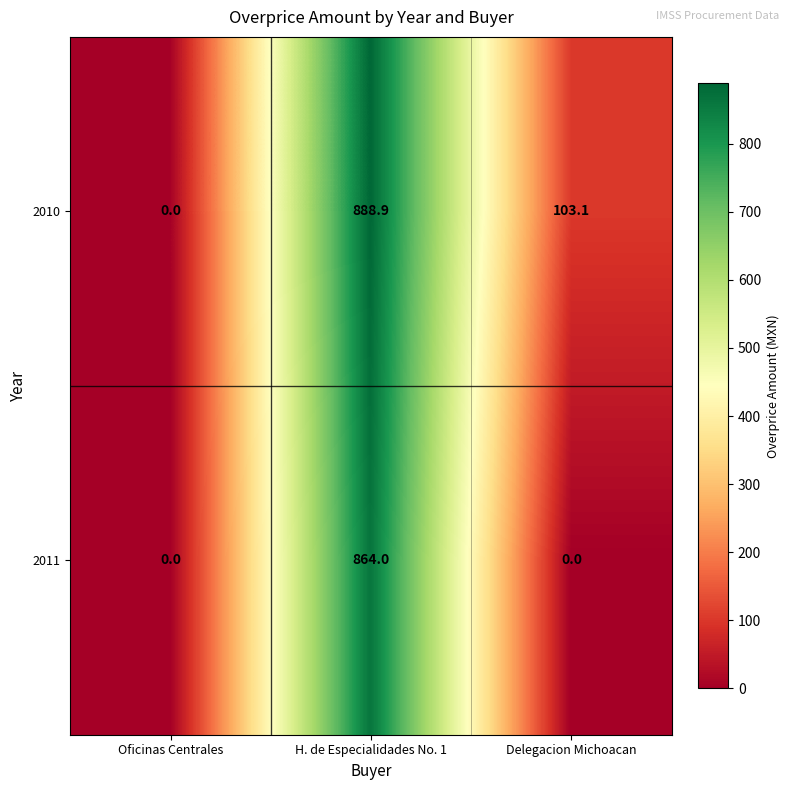

What is the difference between the 2011 values at Oficinas Centrales and H. de Especialidades No. 1?

864.0